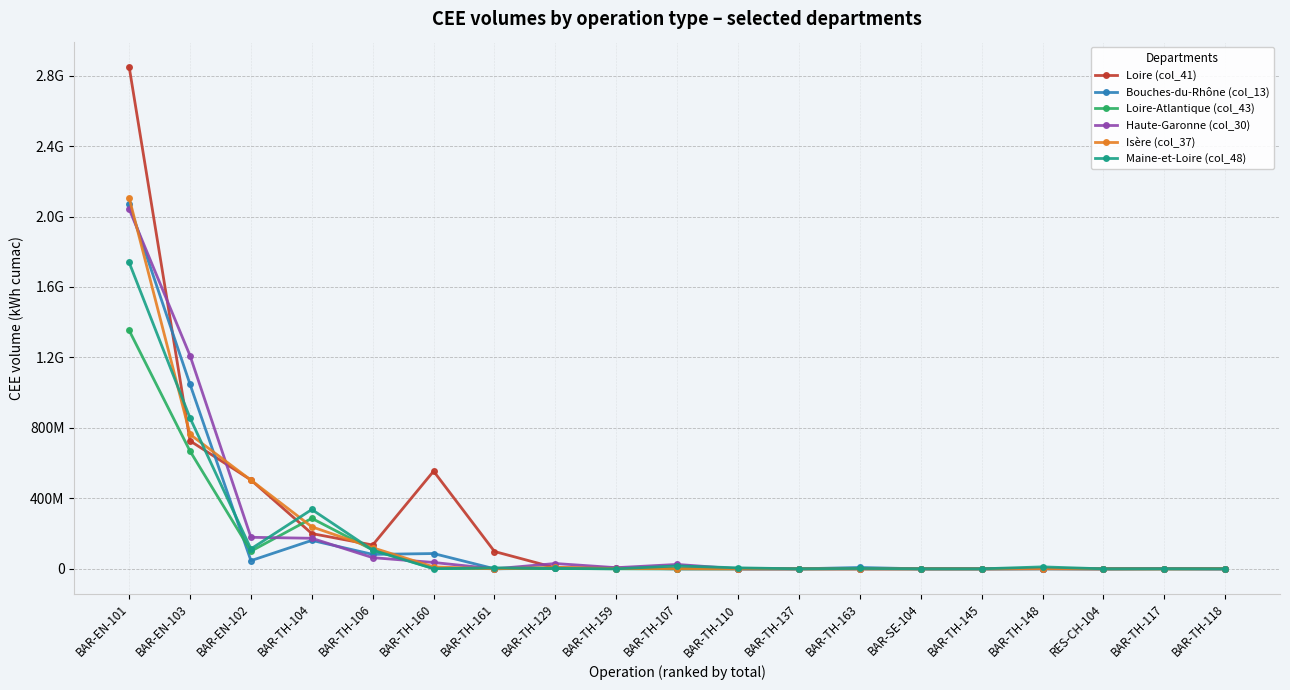

Does the chart have visible grid lines?

Yes